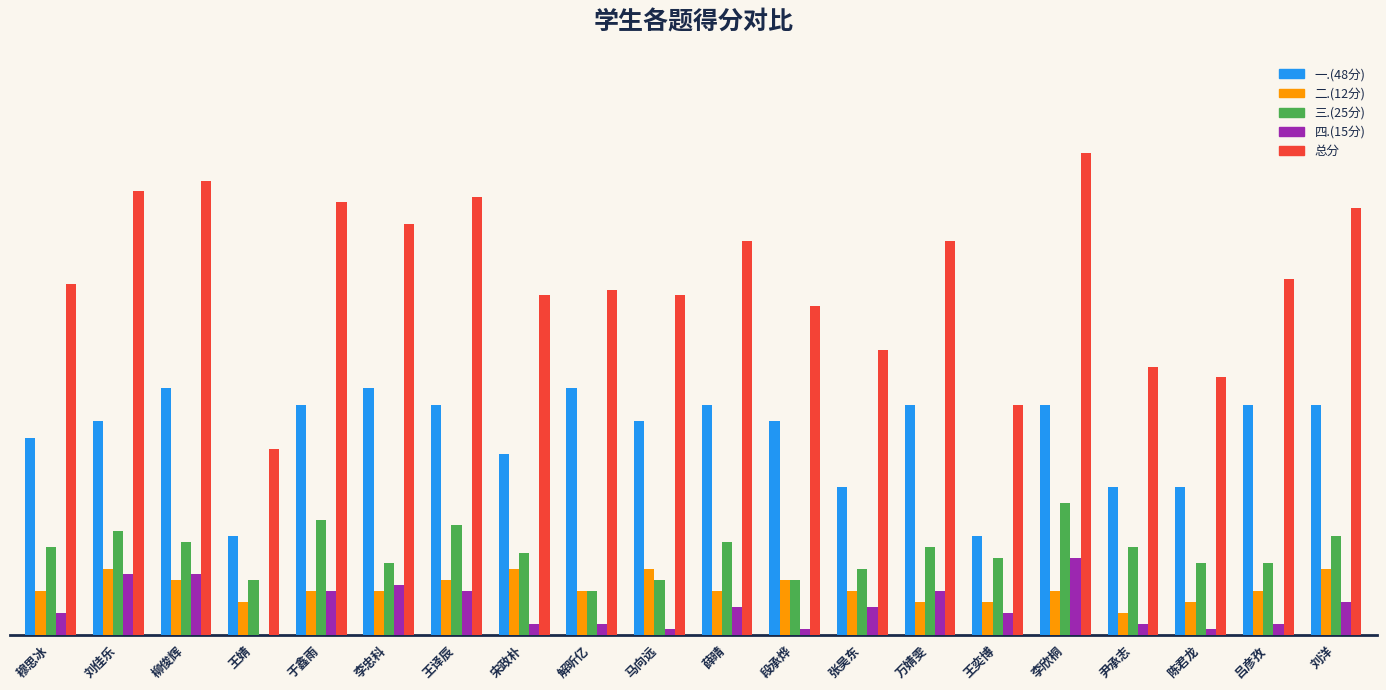

What are all the series names shown in the legend?

一.(48分), 二.(12分), 三.(25分), 四.(15分), 总分